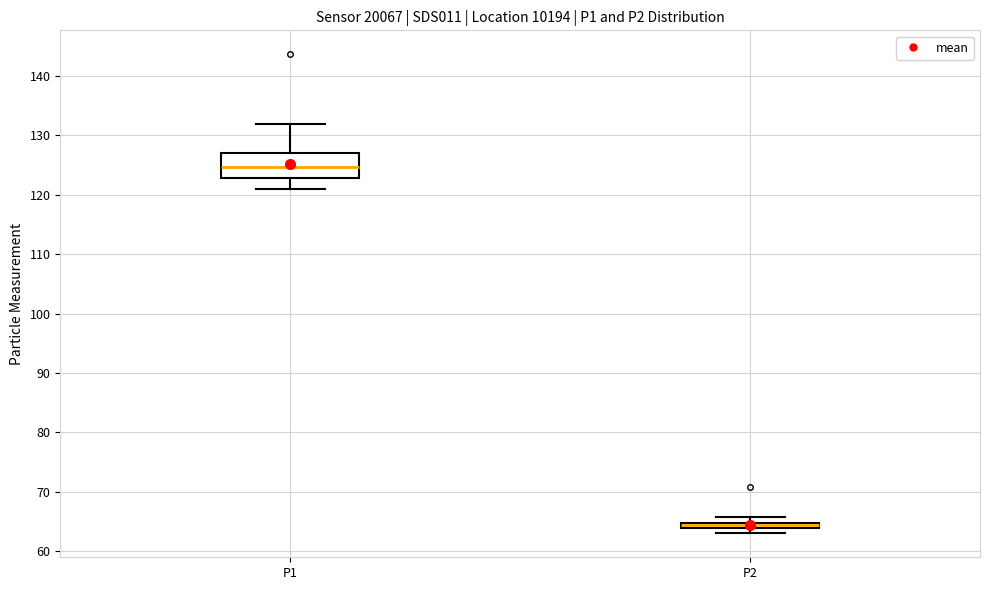

Which box has the highest median line?

P1